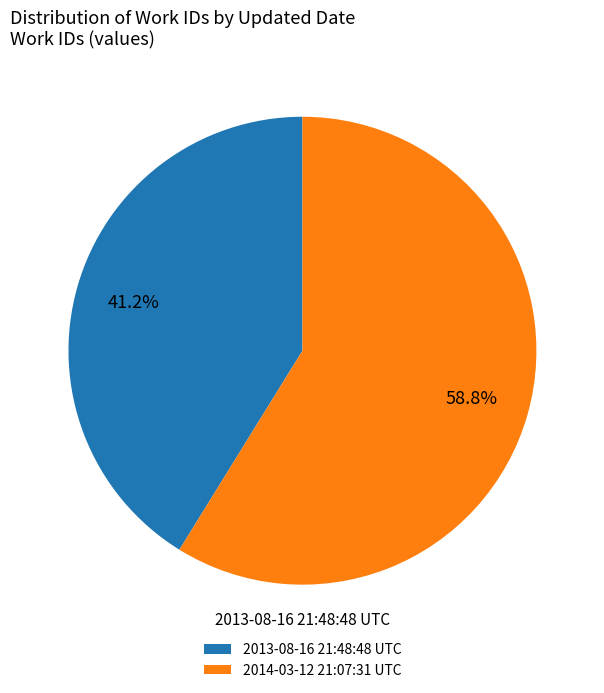

What percentage is the 2014-03-12 21:07:31 UTC slice, to the nearest percent?

59%